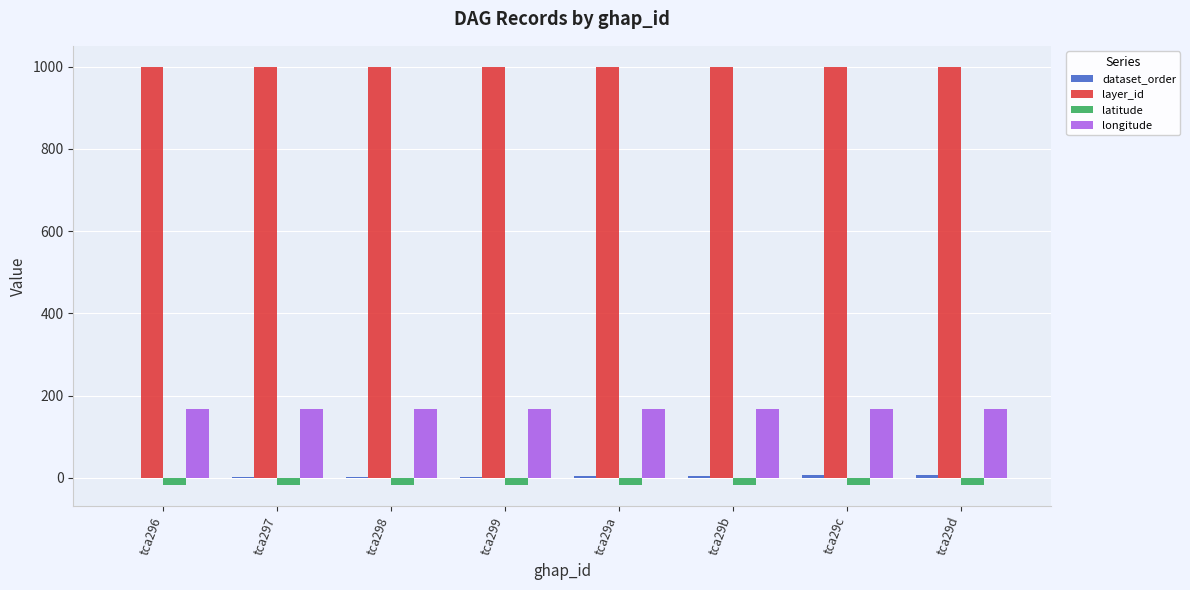

What is the greatest value displayed?

1000.0